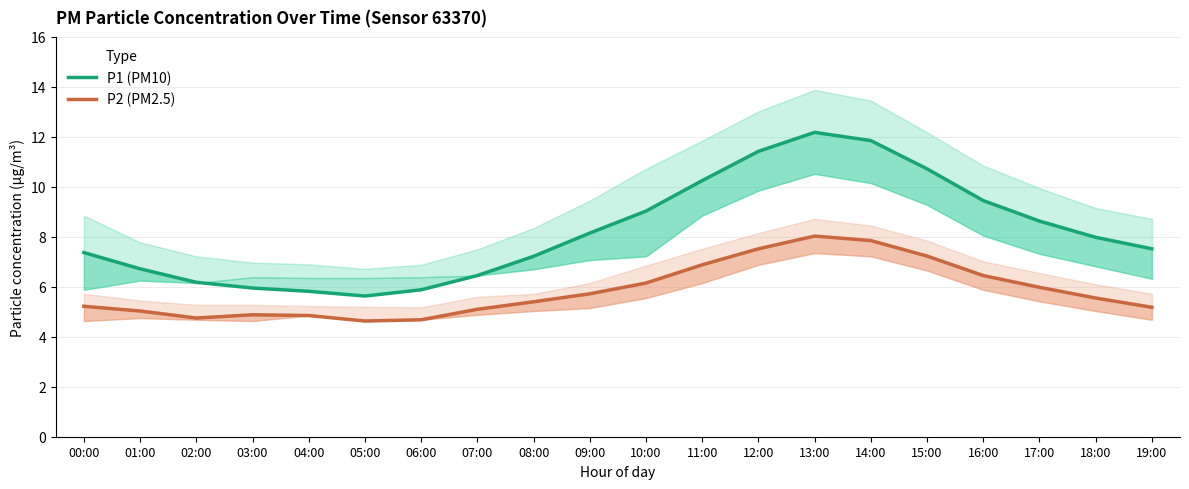

At 08:00, list the series in order from largest to smallest.

P1 (PM10), P2 (PM2.5)